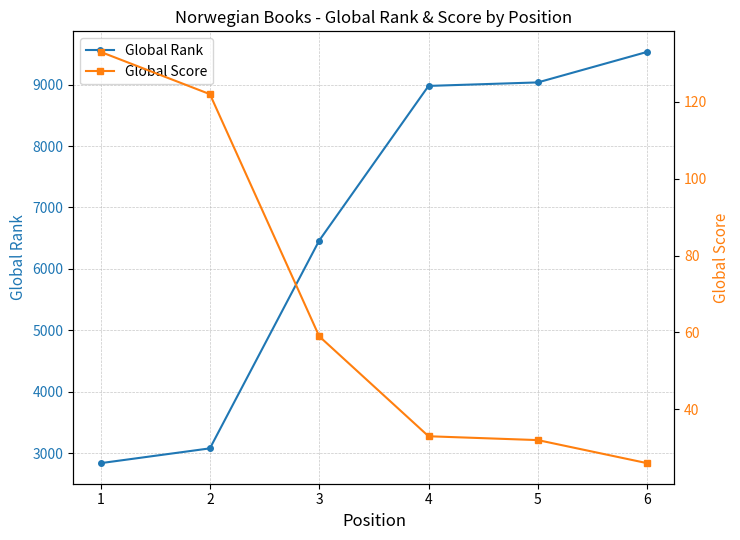

True or false: Global Score and Global Rank cross at least once.

False